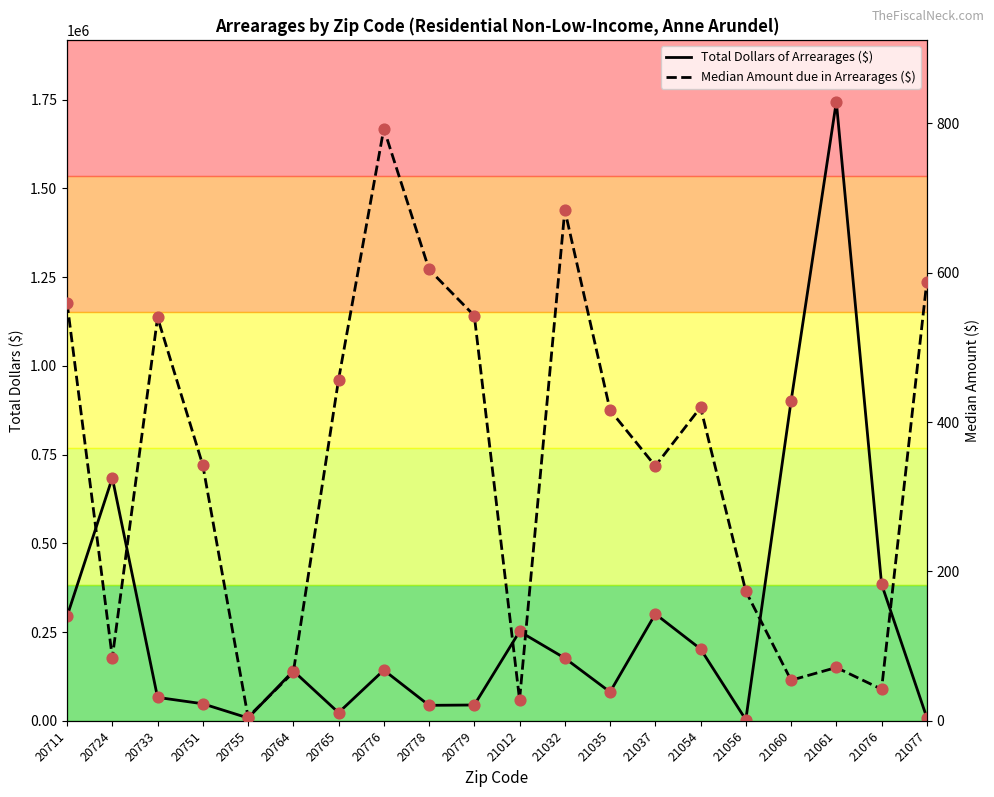

Is the value of Median Amount due in Arrearages ($) at 20779 greater than the value of Total Dollars of Arrearages ($) at 20764?

No